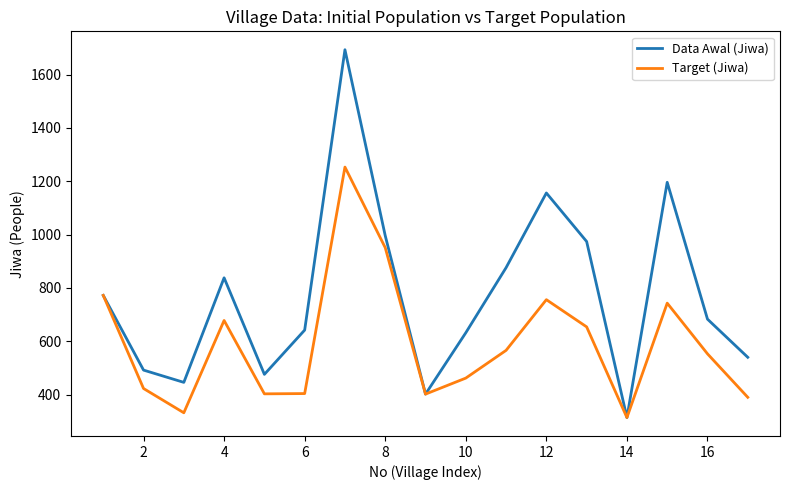

What is the maximum value for Target (Jiwa)?

1253